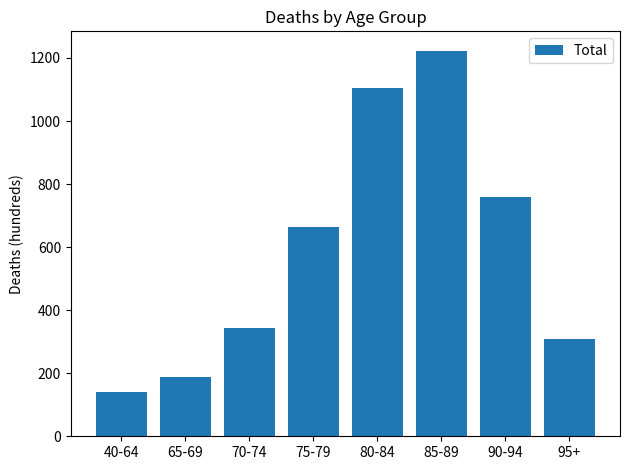

Rank the categories by value from highest to lowest.

85-89, 80-84, 90-94, 75-79, 70-74, 95+, 65-69, 40-64